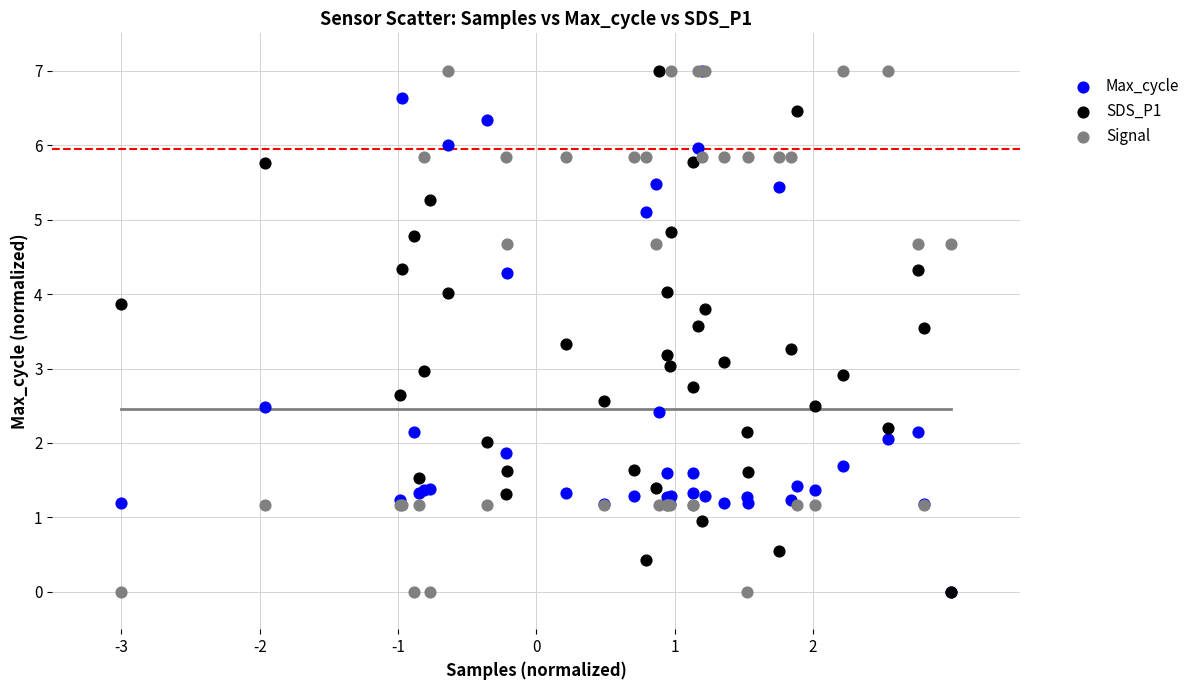

What are all the series names shown in the legend?

Max_cycle, SDS_P1, Signal